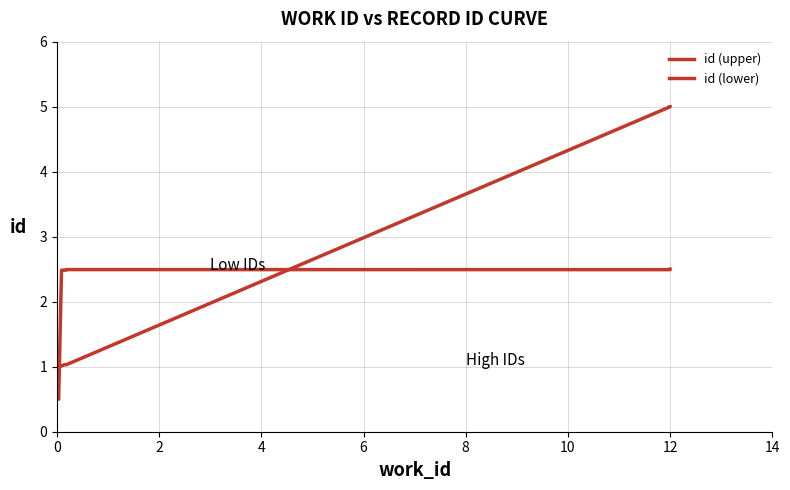

In id (upper), how many points are higher than both neighbors (excluding endpoints)?

2